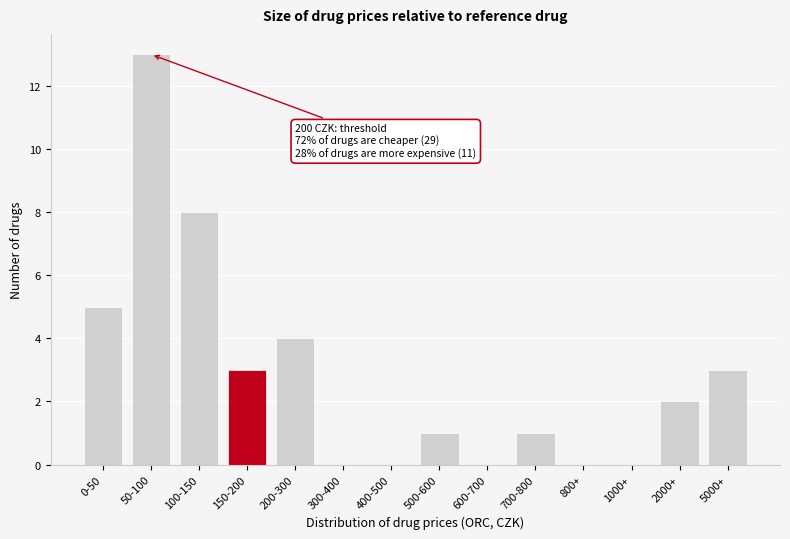

Reading left to right, list all the values displayed in this chart.

0-50=5	50-100=13	100-150=8	150-200=3	200-300=4	300-400=0	400-500=0	500-600=1	600-700=0	700-800=1	800+=0	1000+=0	2000+=2	5000+=3